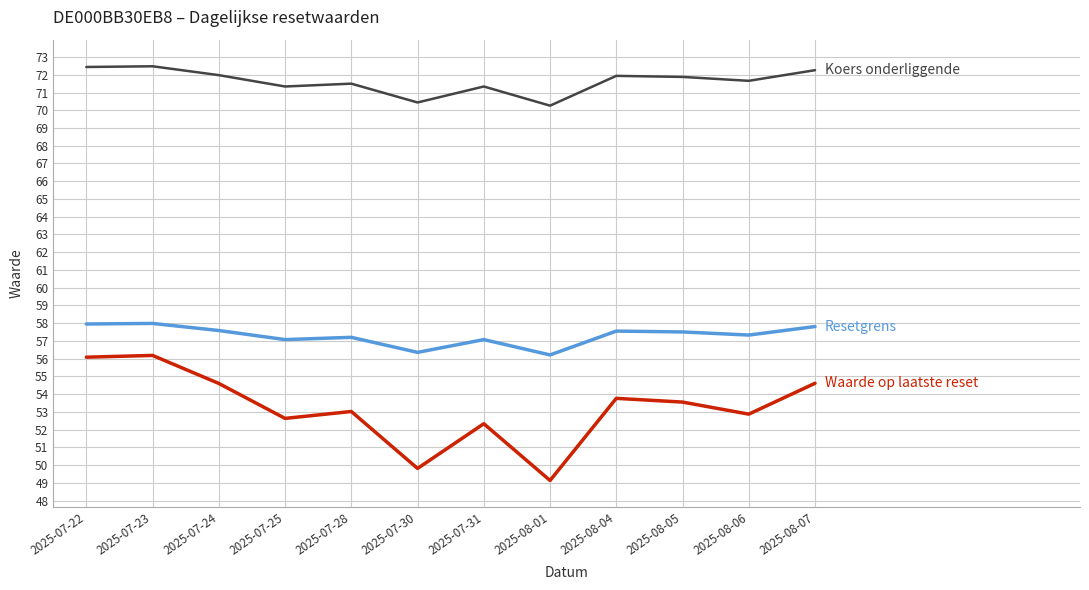

How many distinct data groups are displayed?

3